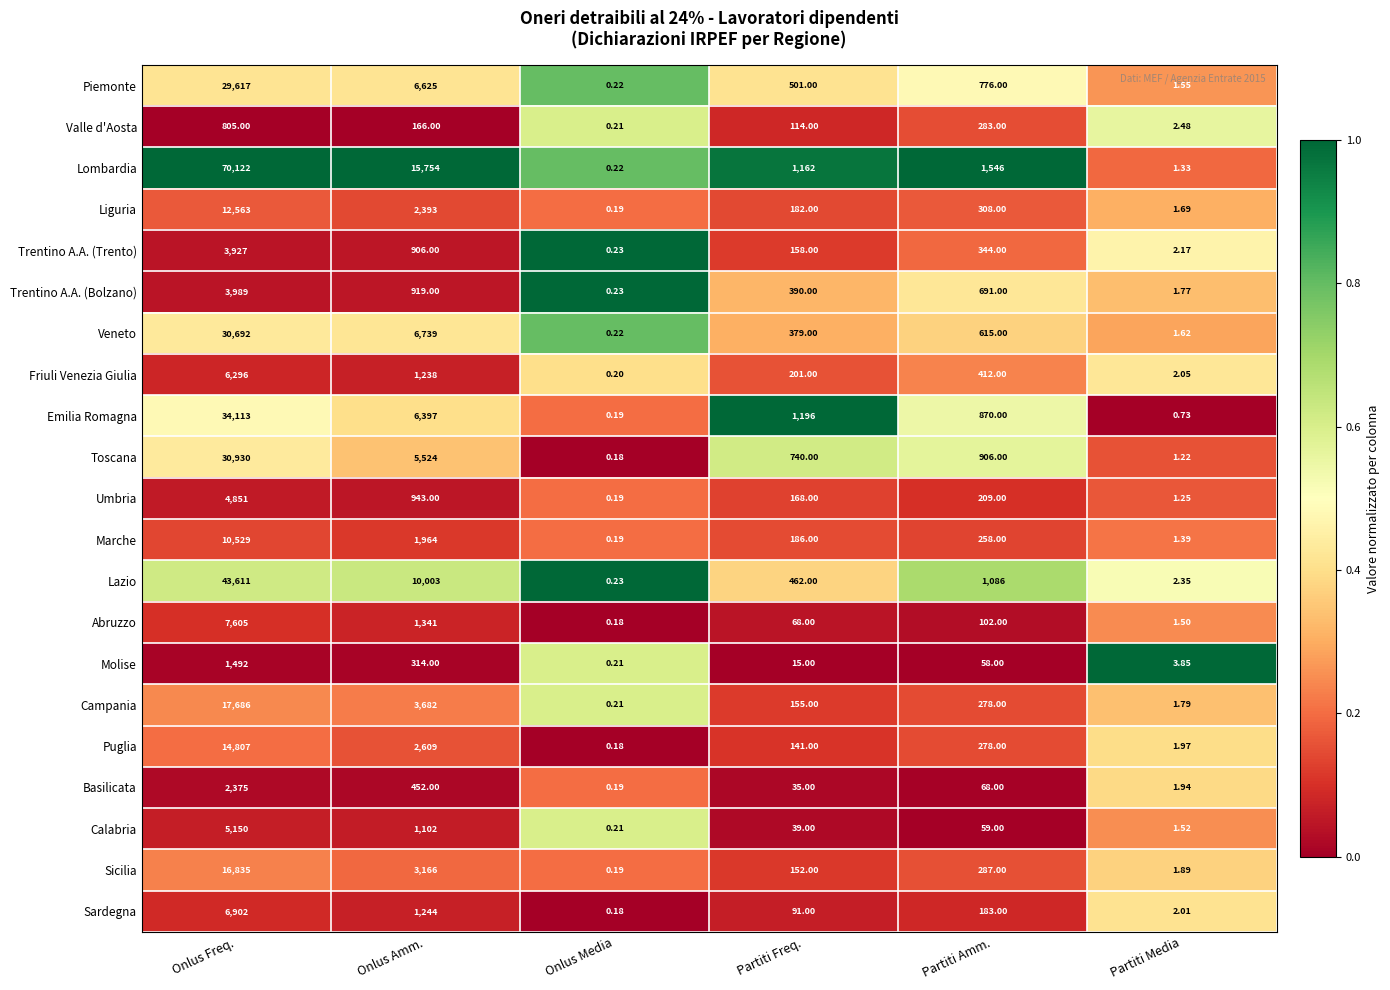

Which series has the widest spread of values?

Lombardia